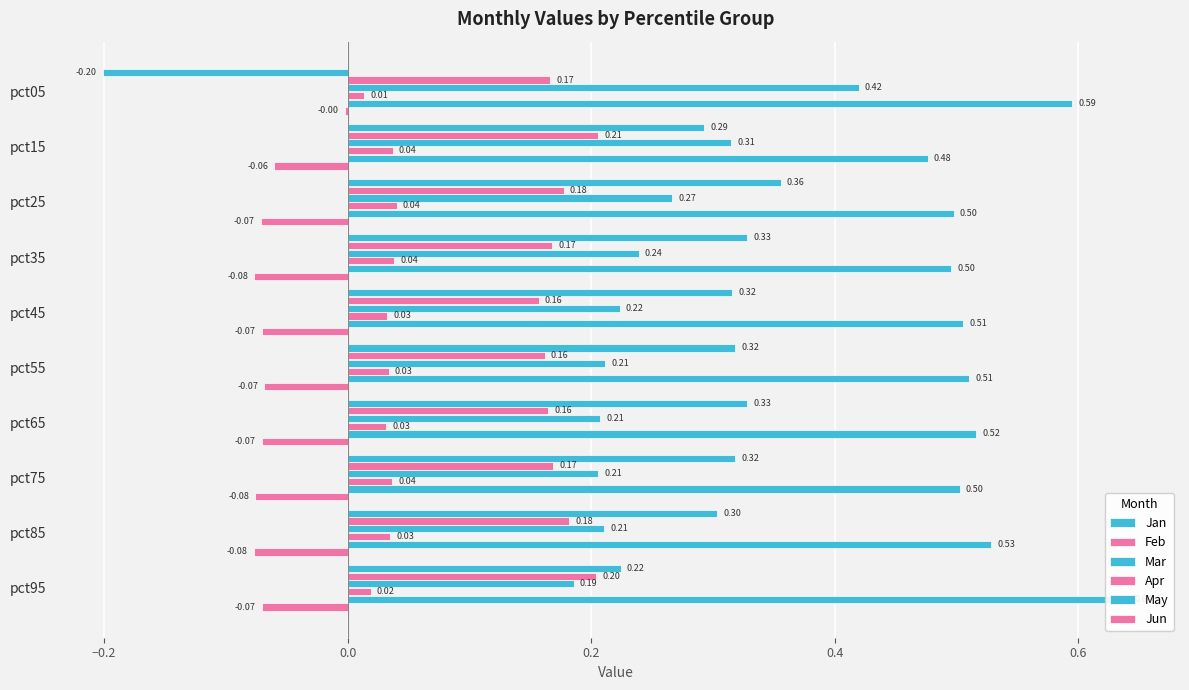

What is the total value across all series at pct35?

1.2